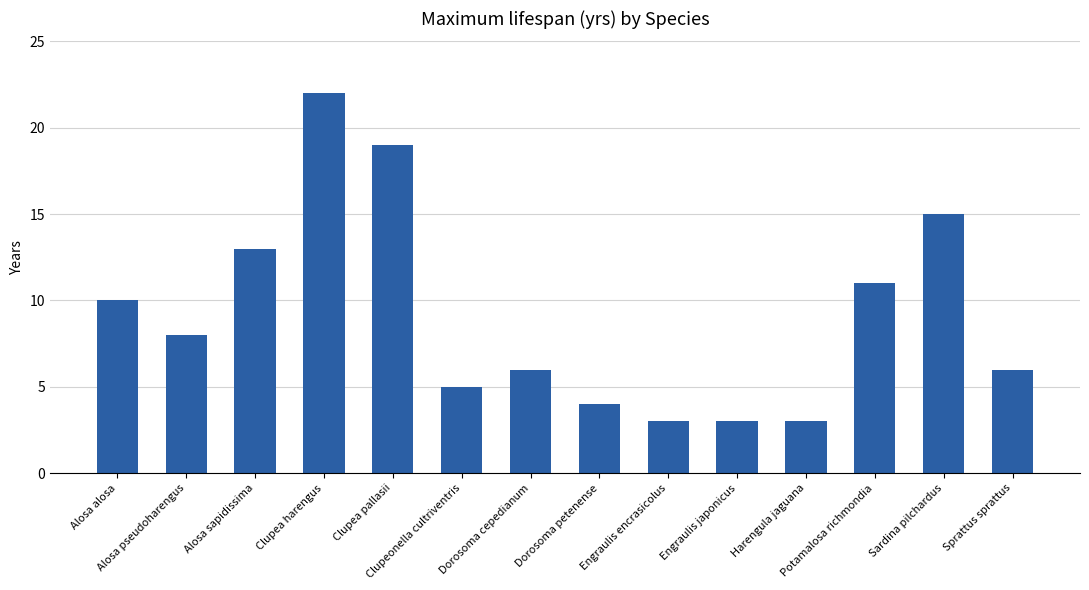

What is the difference between the values at Potamalosa richmondia and Clupeonella cultriventris?

6